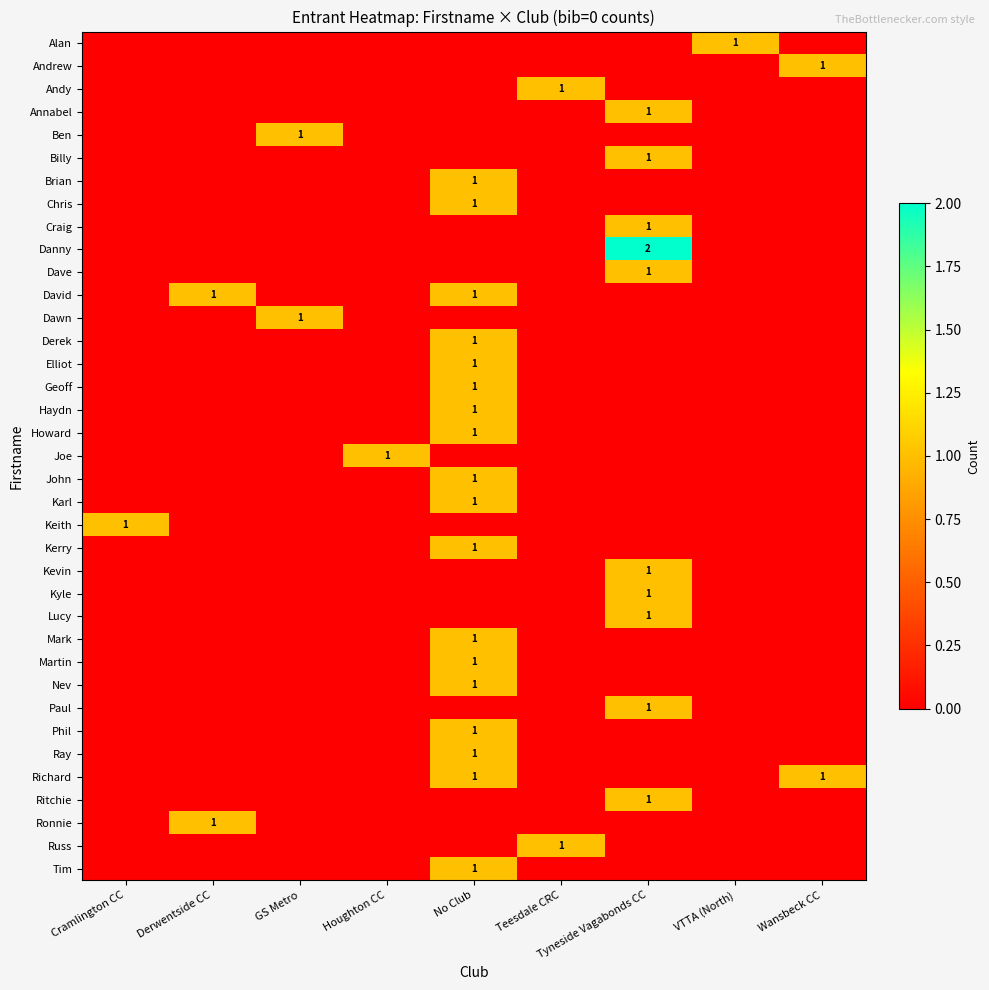

The value of Martin at No Club is 1. True or false?

True